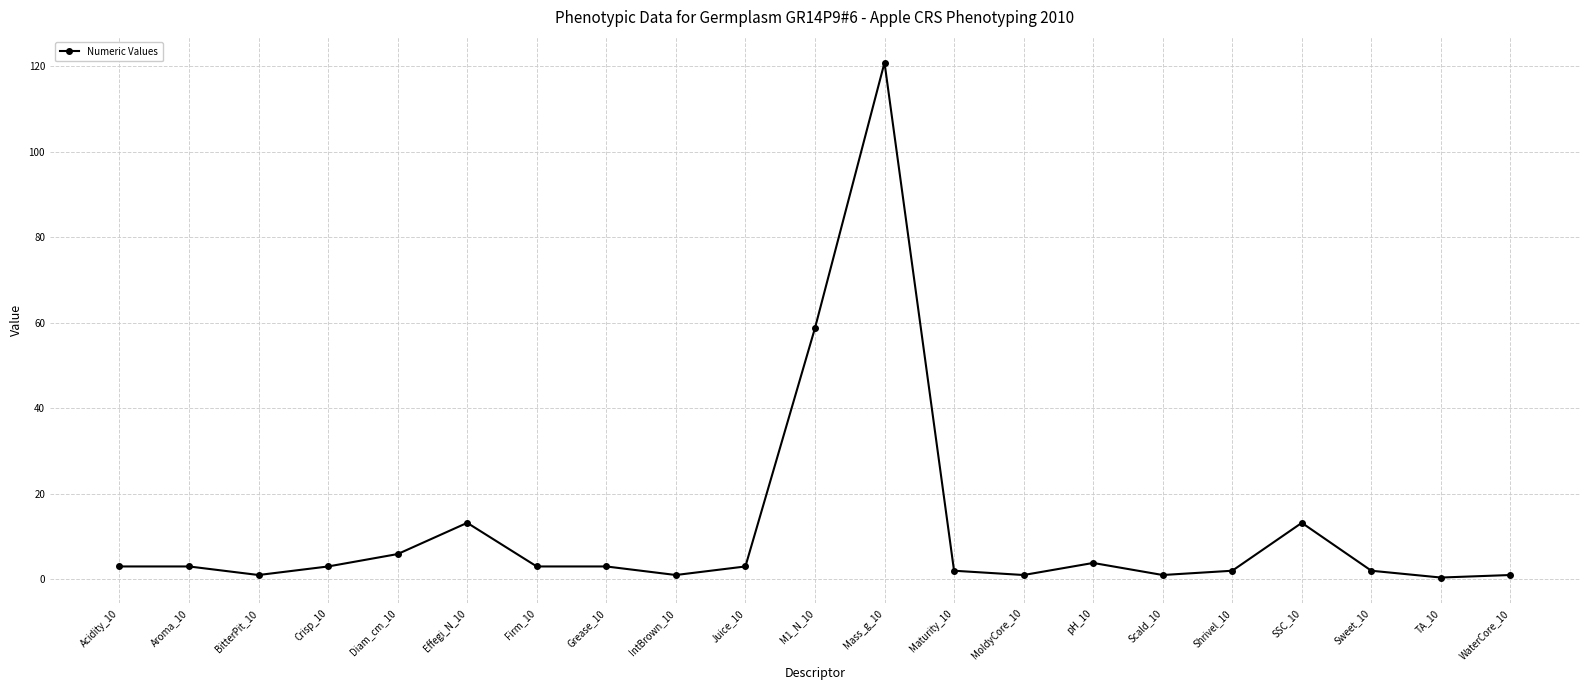

What is the label of the 3rd point from the left?

BitterPit_10